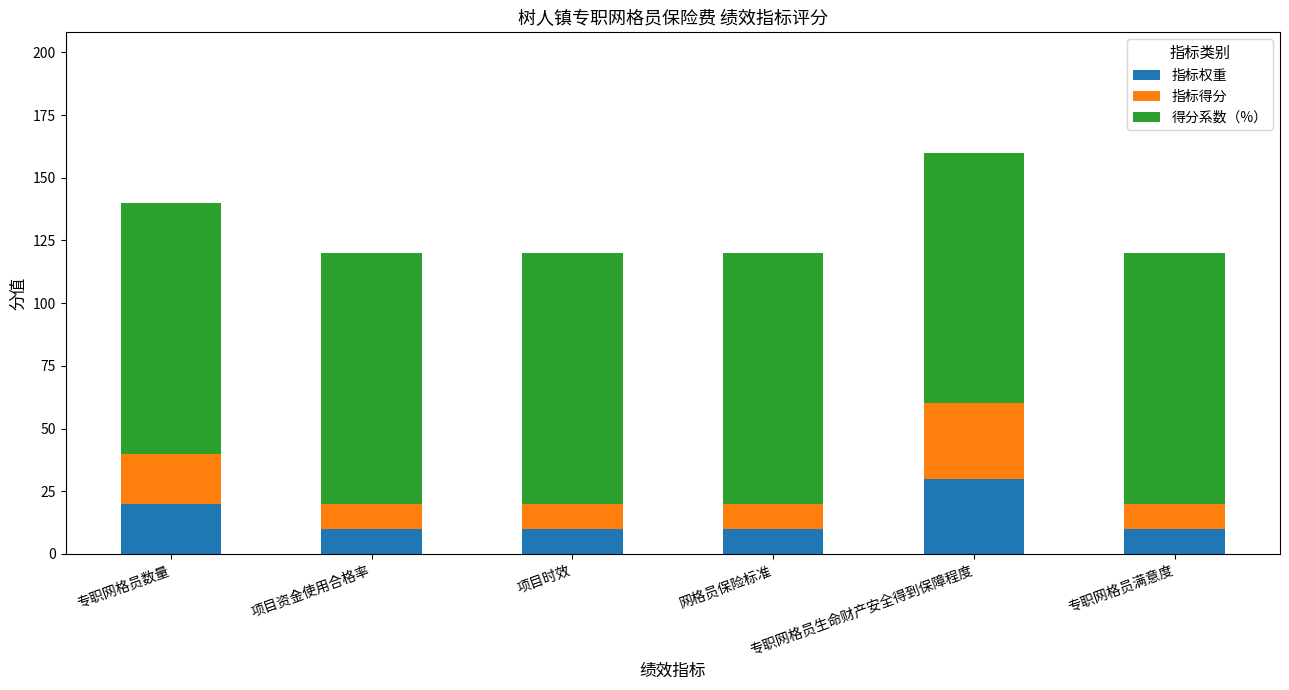

What is the total value across all series at 网格员保险标准?

120